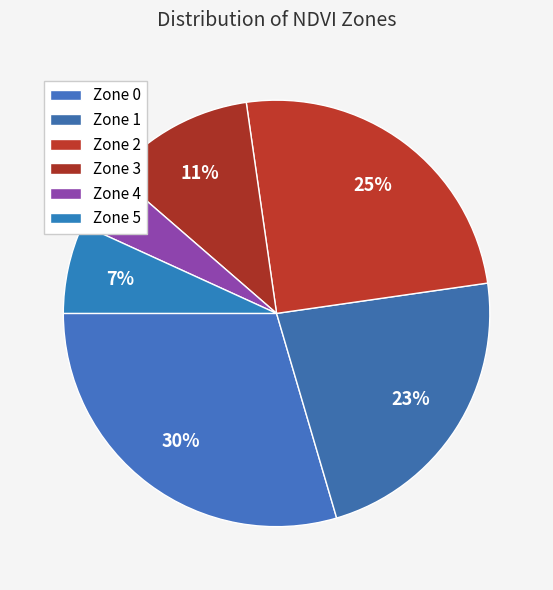

What percentage is the Zone 1 slice, to the nearest percent?

23%